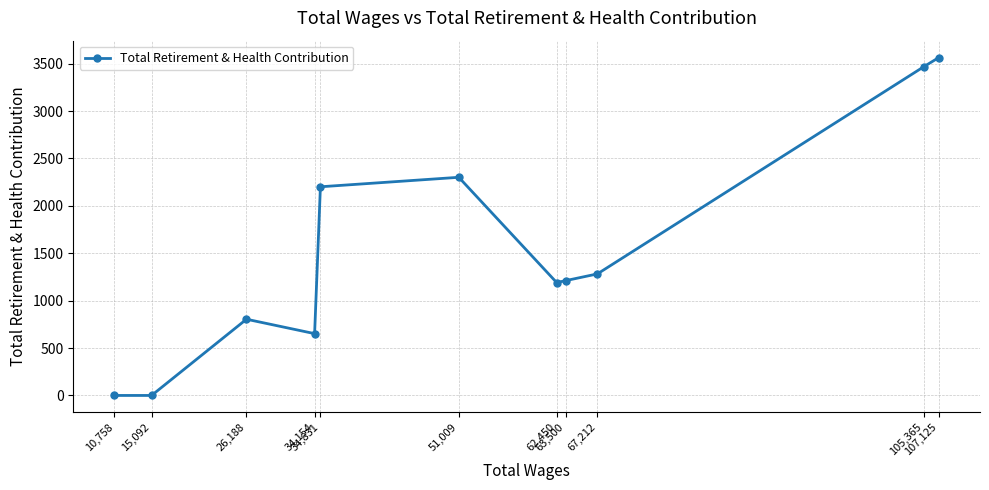

List the labels in order of value, largest first.

107,125, 105,365, 51,009, 34,831, 67,212, 63,500, 62,450, 26,188, 34,154, 15,092, 10,758